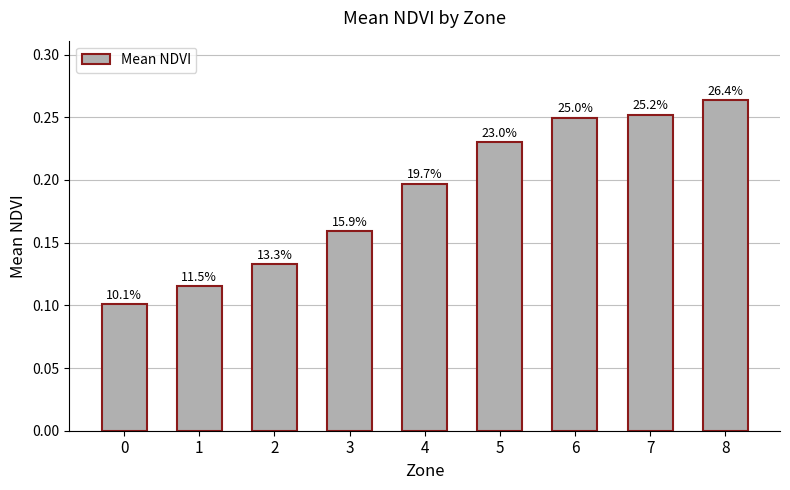

What is the average value?

0.2